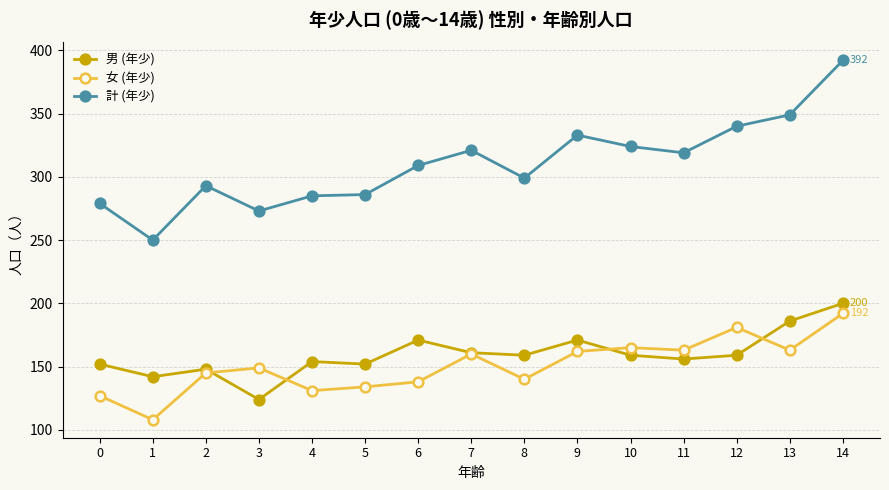

What value does the 男 (年少) series have at 2, to the nearest 5?

150